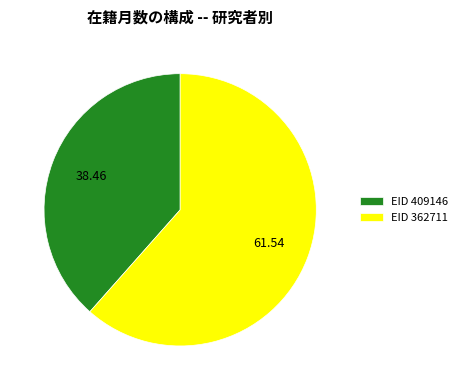

How many segments does this pie chart have?

2